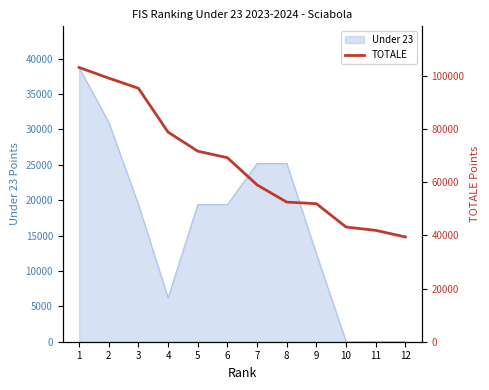

What value does the data have at 4?

78863